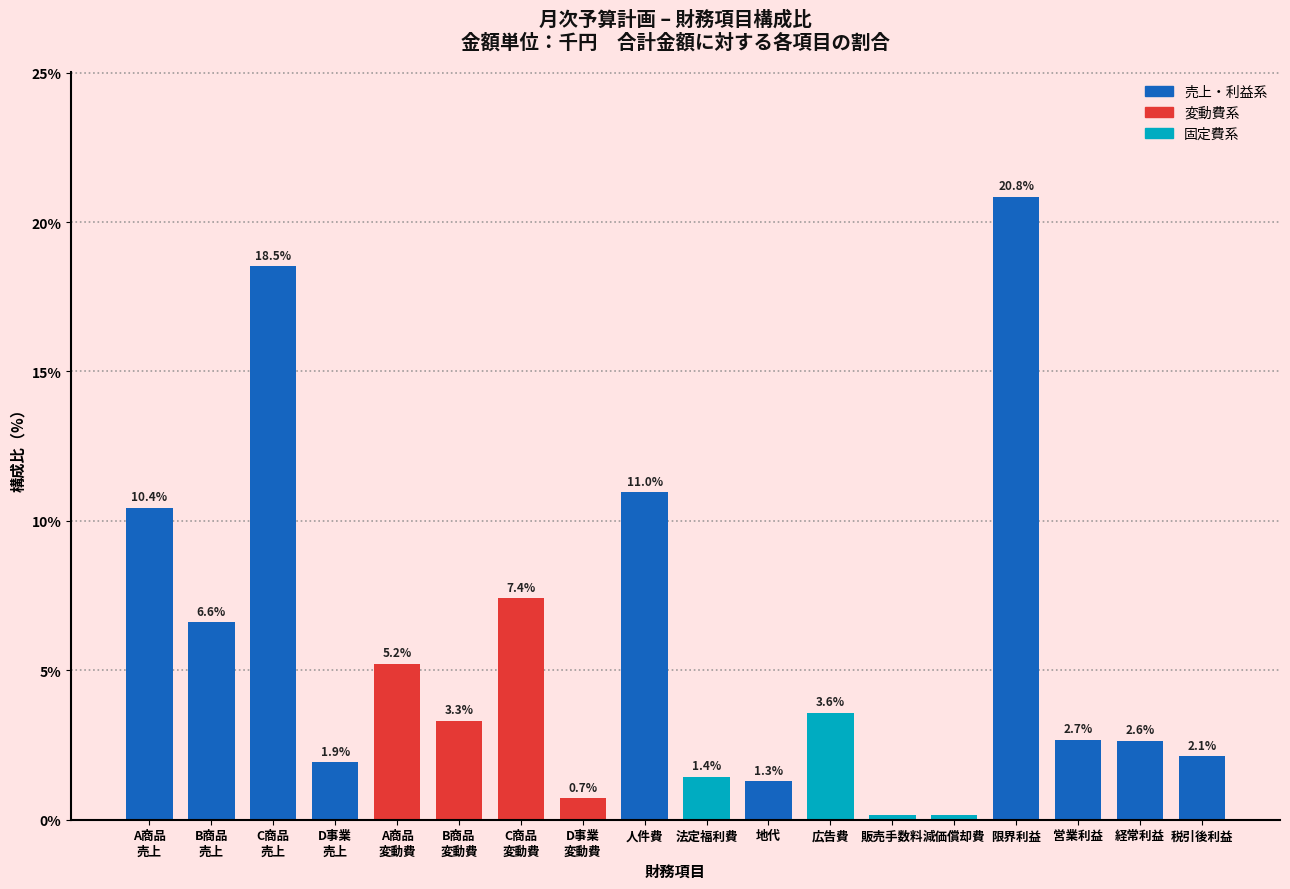

What is the ratio of the value at 人件費 to the value at 広告費?

3.1